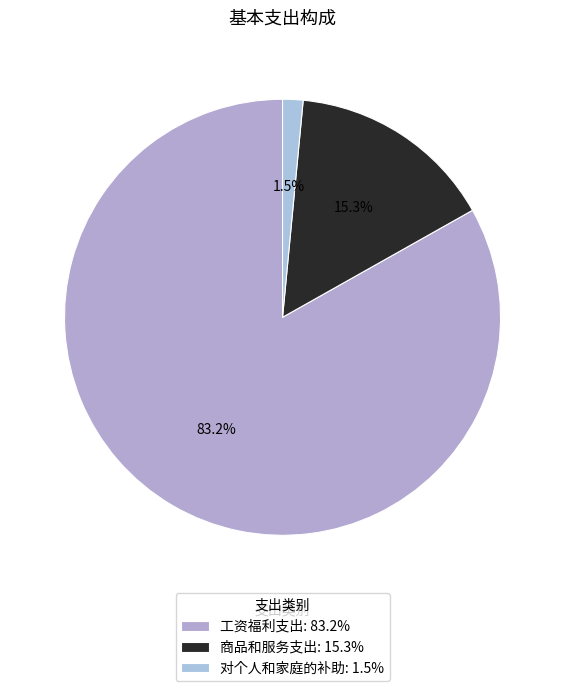

To the nearest percent, what percentage of the pie is 对个人和家庭的补助?

2%